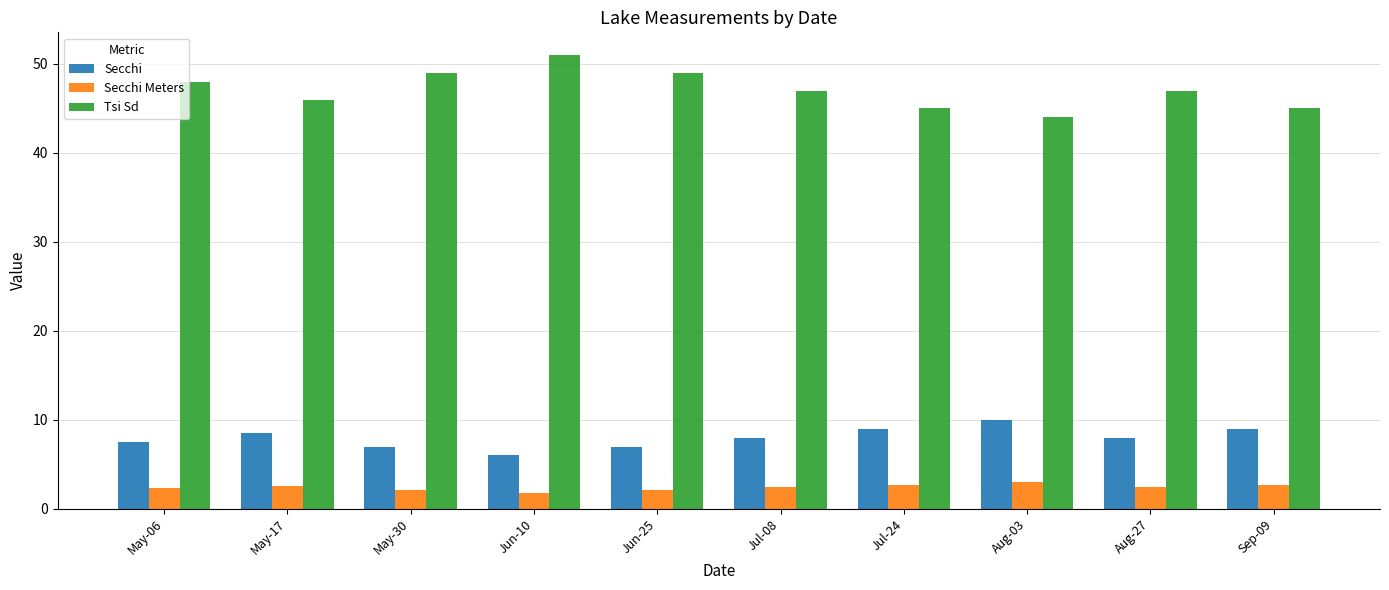

What is the value of the Secchi bar at the 6th from the left?

8.0